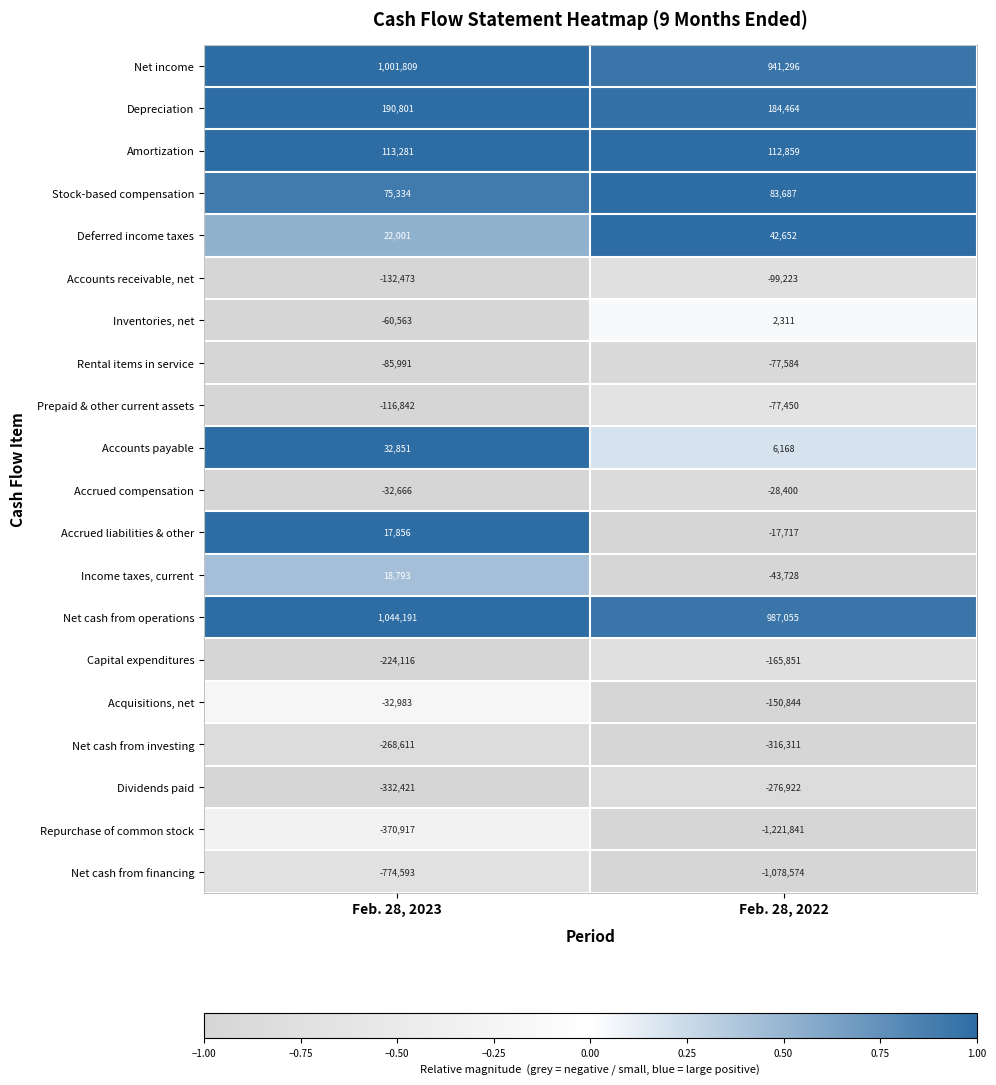

The Acquisitions, net series shows -101699 at Feb. 28, 2022. True or false?

False